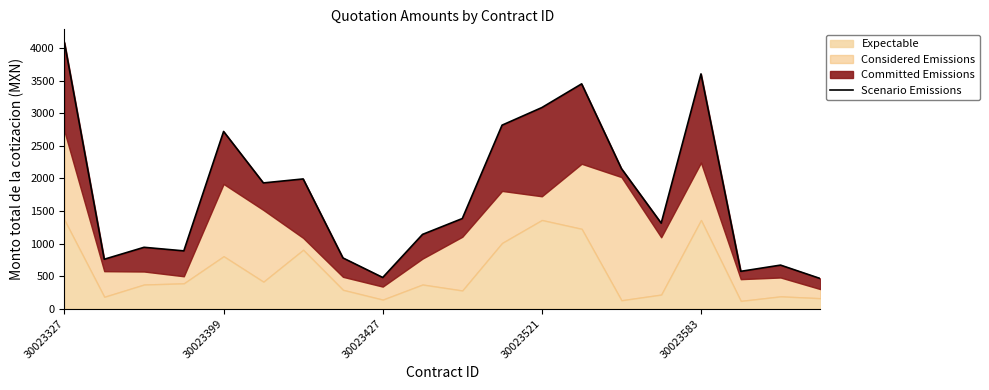

The chart shows a value of 1604.6 at 30023583. True or false?

False